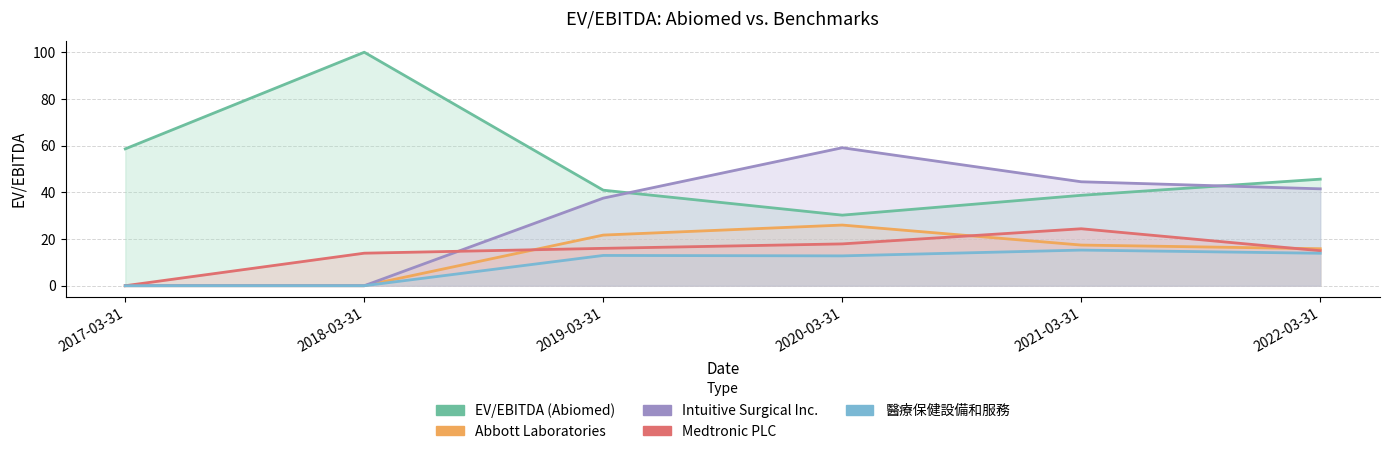

Where is the first local maximum for Abbott Laboratories?

2020-03-31